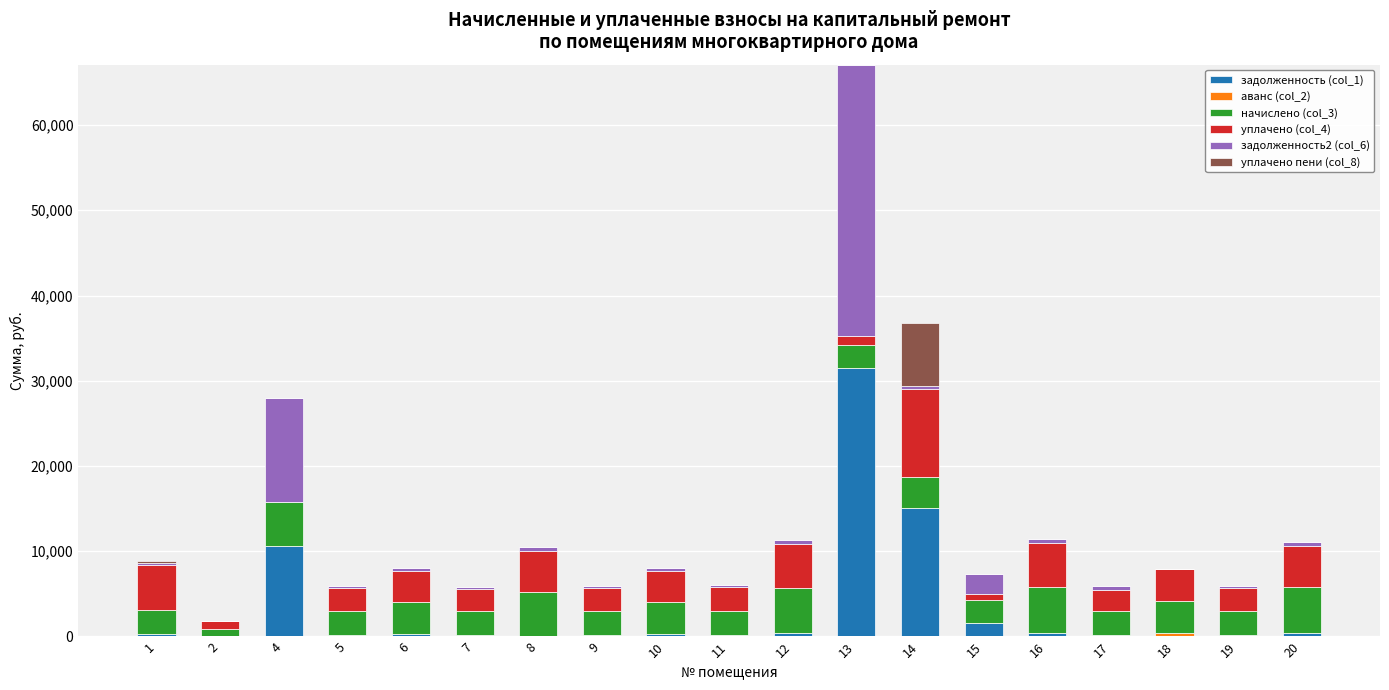

At which category is the sum across all series the highest?

13